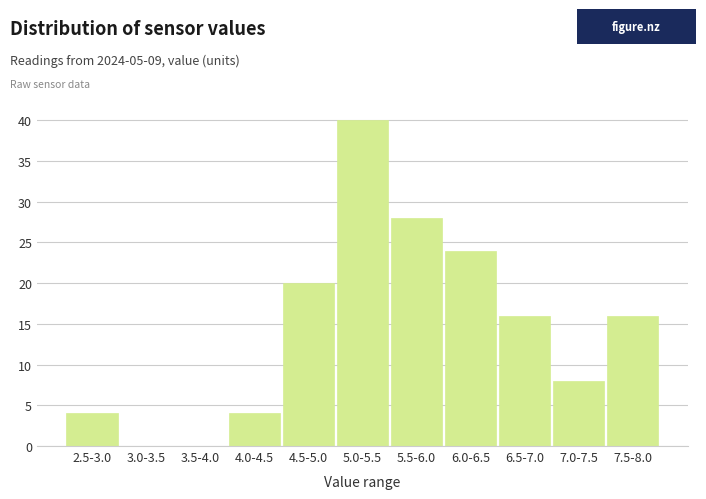

Reading right to left, transcribe all the data shown in this chart.

7.5-8.0=16	7.0-7.5=8	6.5-7.0=16	6.0-6.5=24	5.5-6.0=28	5.0-5.5=40	4.5-5.0=20	4.0-4.5=4	3.5-4.0=0	3.0-3.5=0	2.5-3.0=4